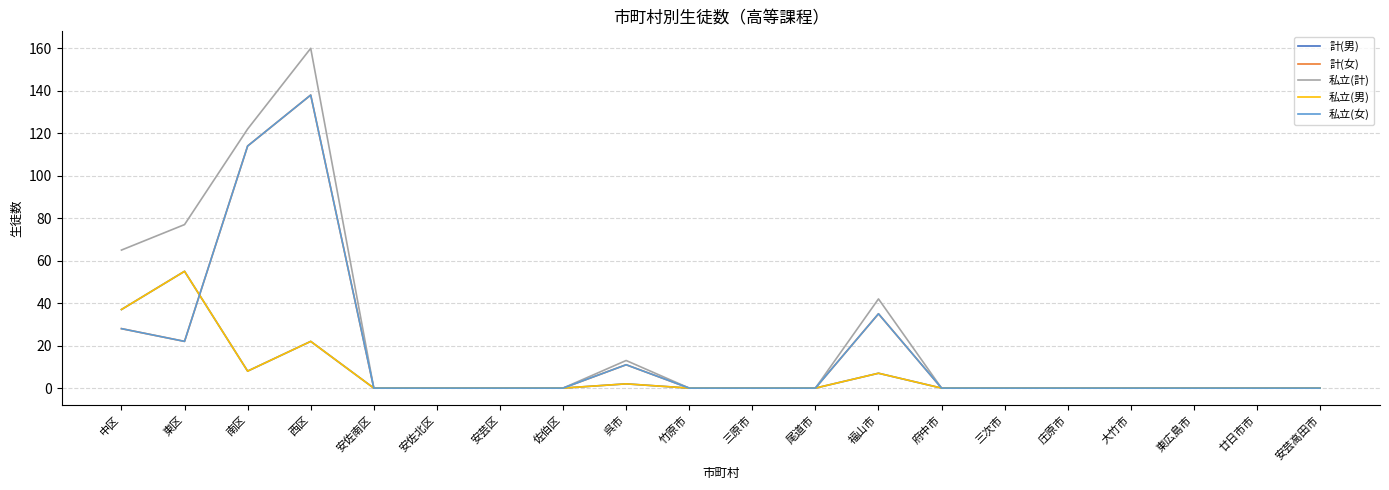

What is the label of the 19th point from the left?

廿日市市